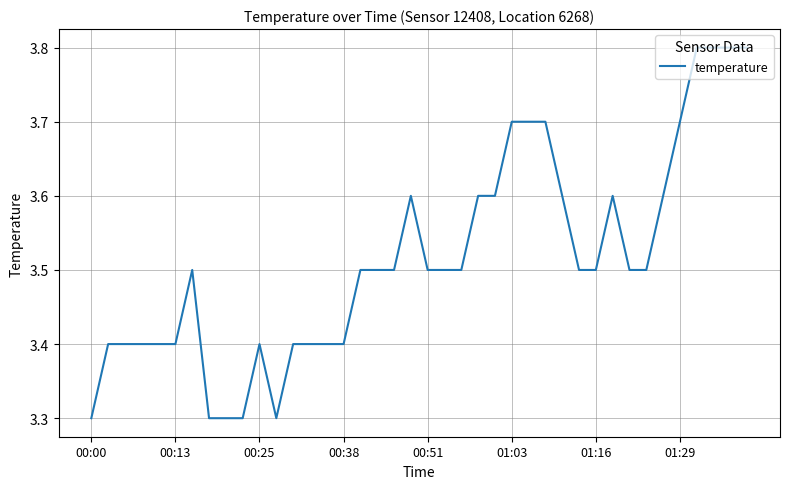

Count the number of categories in the chart.

40